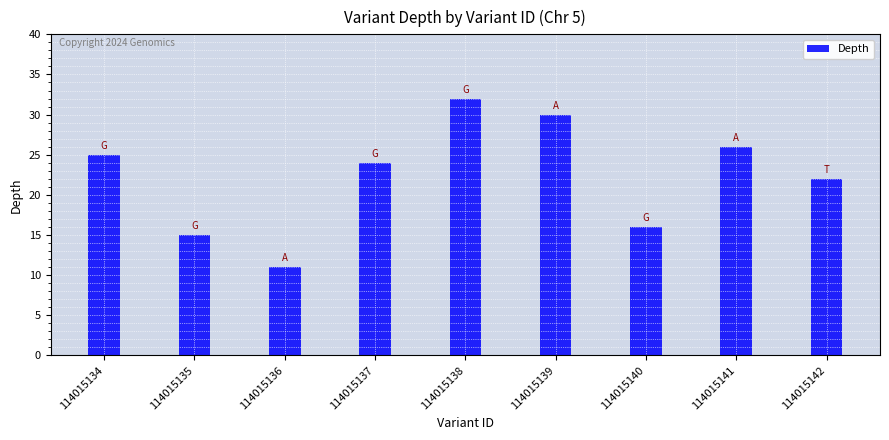

Reading left to right, extract all data points from this chart.

114015134=25	114015135=15	114015136=11	114015137=24	114015138=32	114015139=30	114015140=16	114015141=26	114015142=22